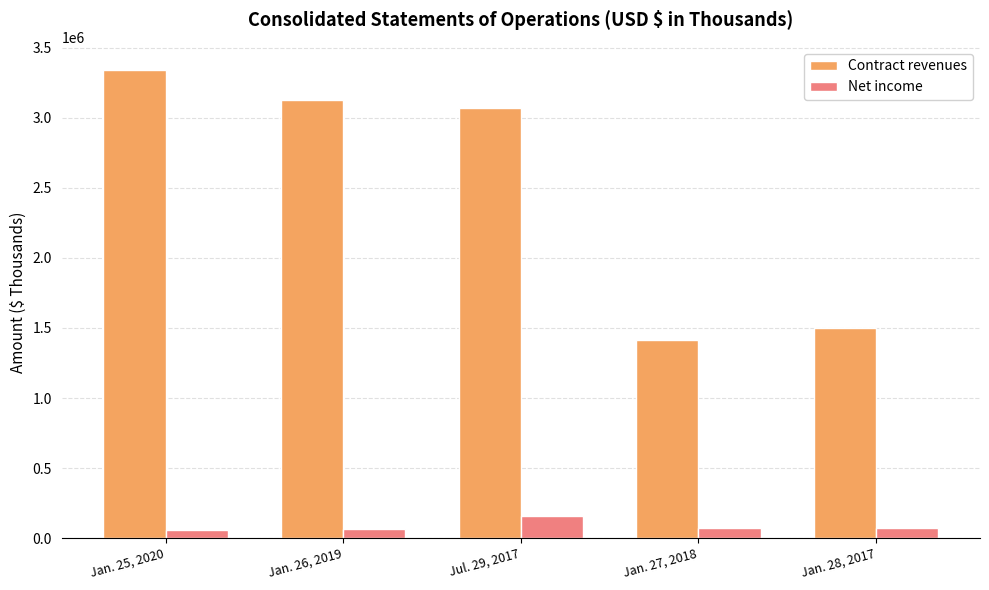

At which label does Net income first exceed 68835?

Jul. 29, 2017